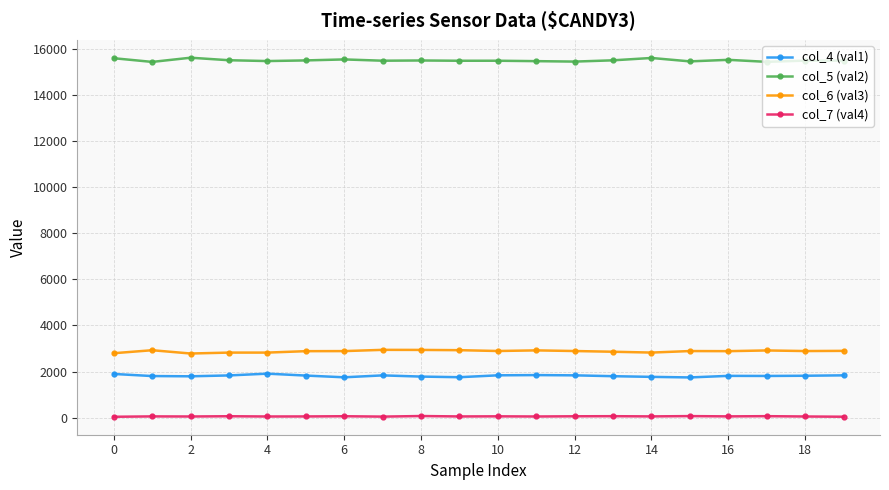

True or false: col_5 (val2) and col_6 (val3) cross at least once.

False